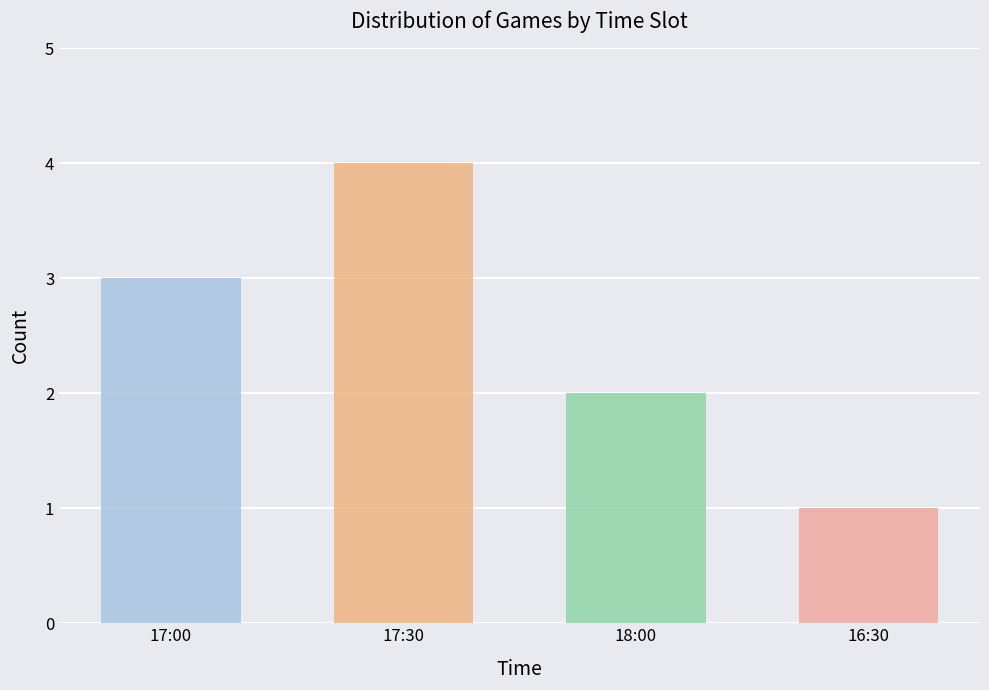

What is the value of the 4th bar from the left?

1